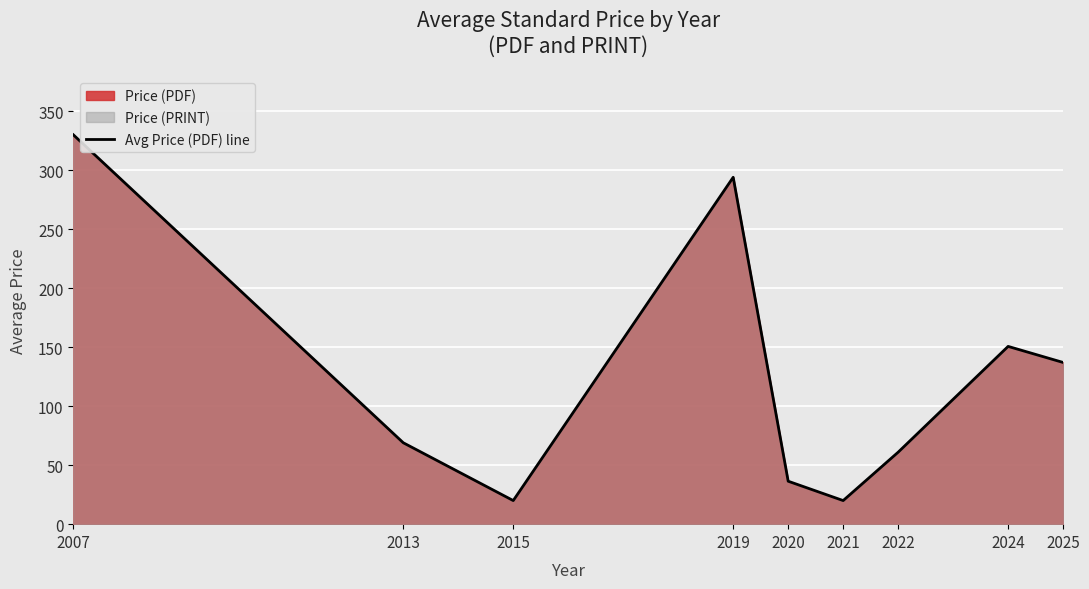

True or false: there are more than 2 points higher than both neighbors.

False